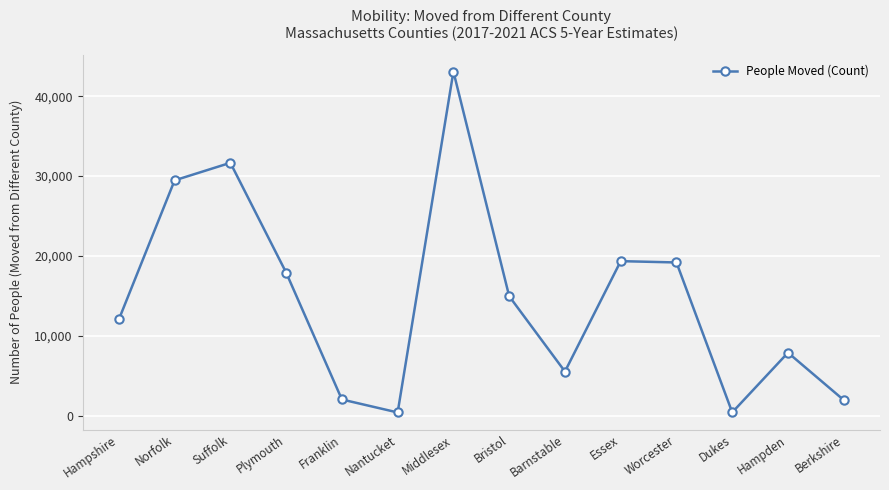

What is the sum of all values?

205752